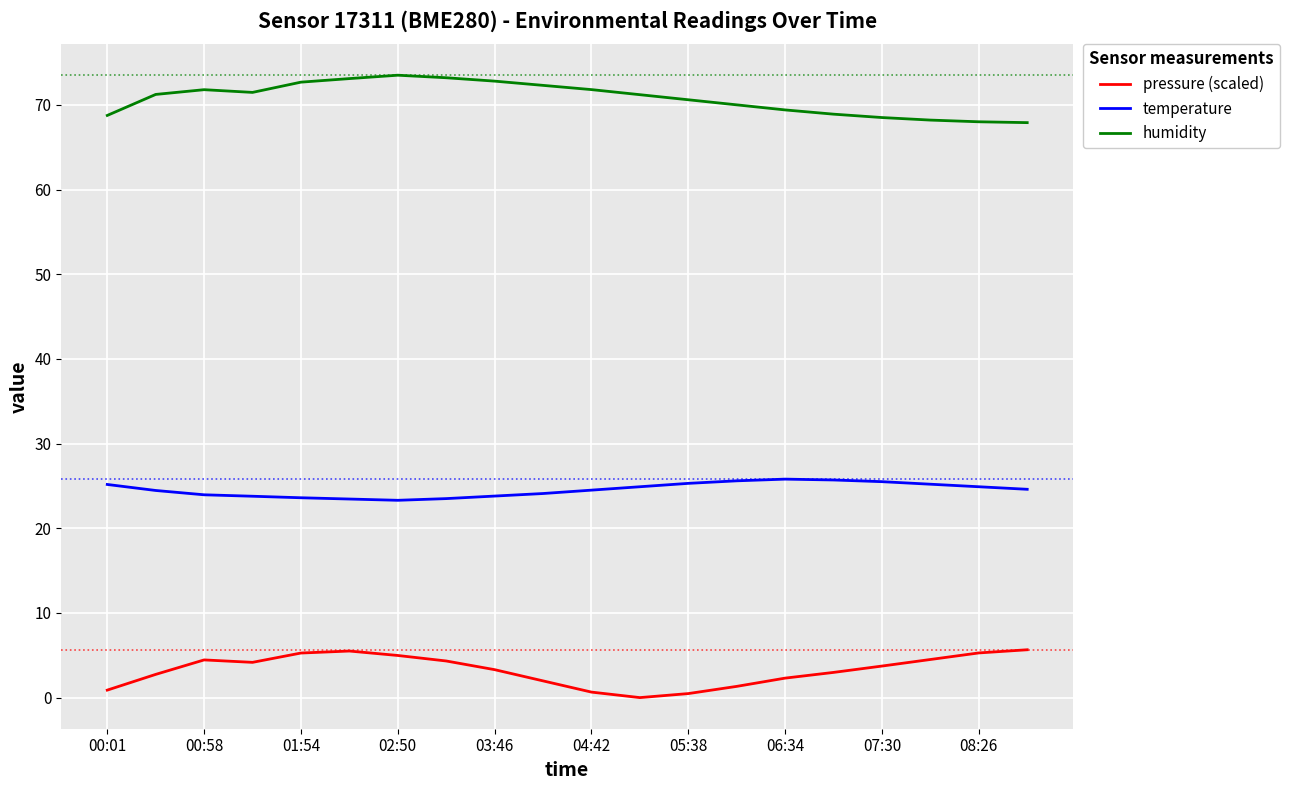

What is the maximum value for temperature?

25.8